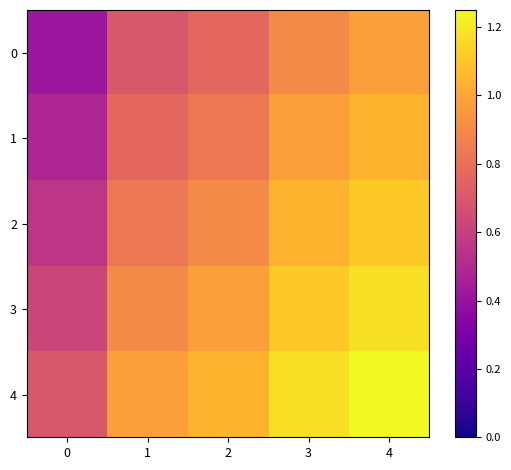

Reading left to right, list all the values displayed in this chart.

0: 0=0.4	1=0.7	2=0.8	3=0.9	4=1.0
1: 0=0.5	1=0.8	2=0.8	3=1.0	4=1.0
2: 0=0.6	1=0.8	2=0.9	3=1.0	4=1.1
3: 0=0.6	1=0.9	2=1.0	3=1.1	4=1.2
4: 0=0.7	1=1.0	2=1.0	3=1.2	4=1.2